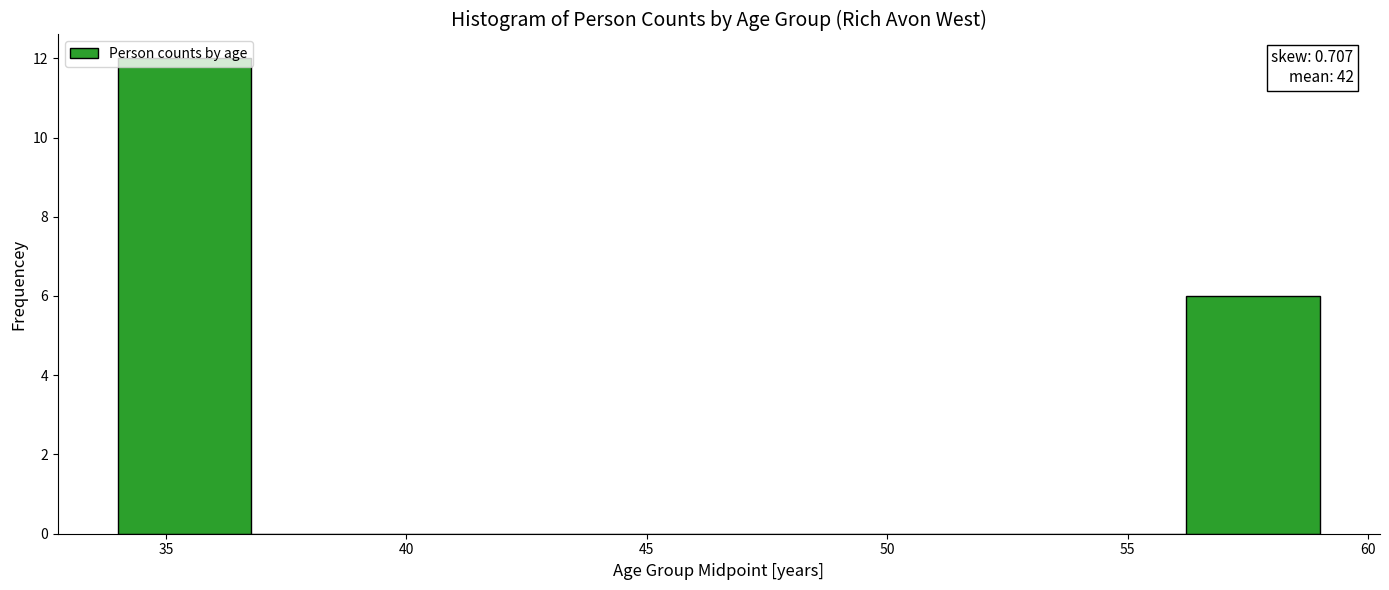

Over which range of the x-axis is the bar tallest?

34.0 to 37.0